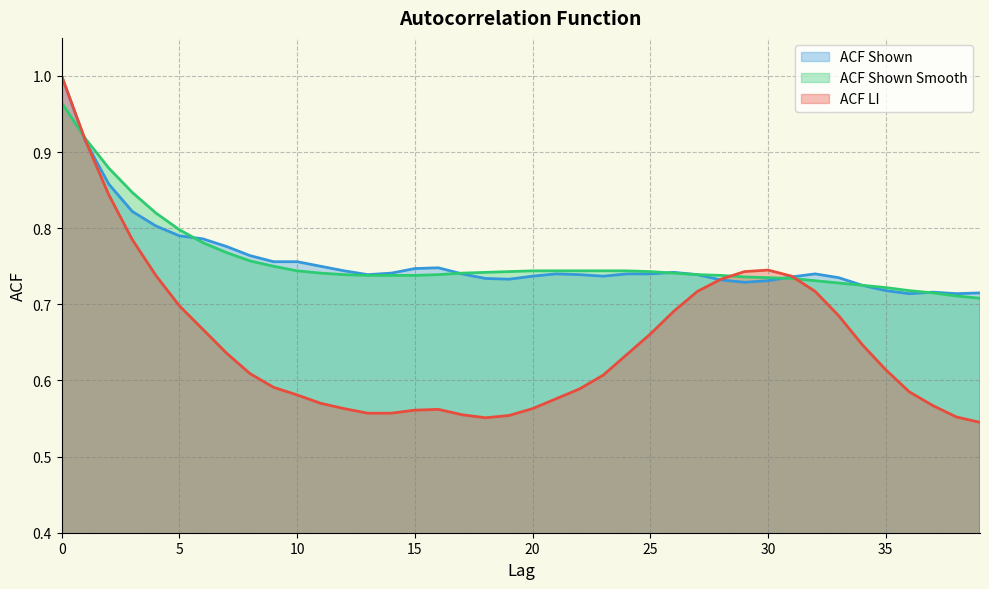

Is the value of acf_shown at 11 greater than the value of acf_li at 7?

Yes